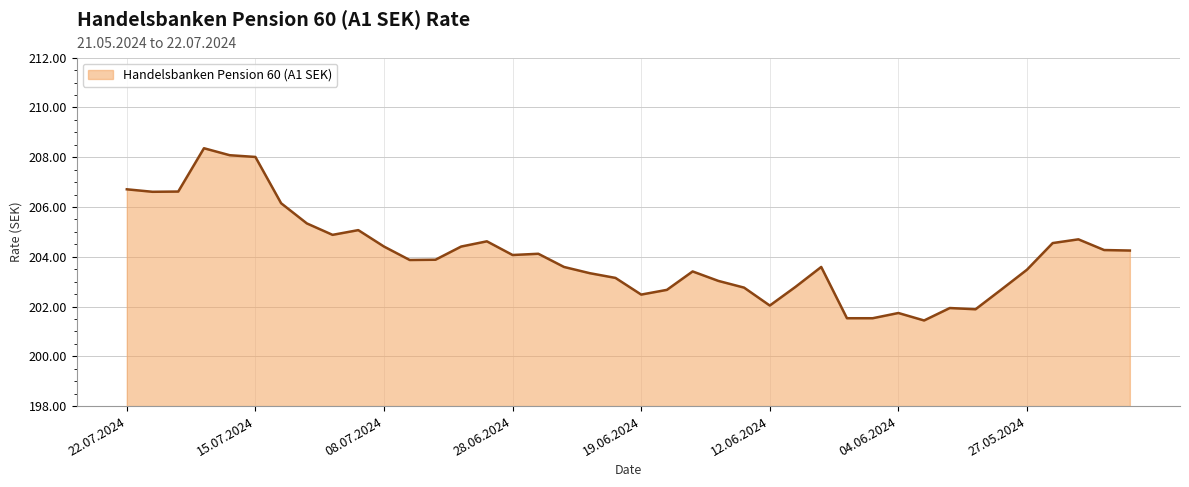

What is the maximum value shown in the chart?

208.4